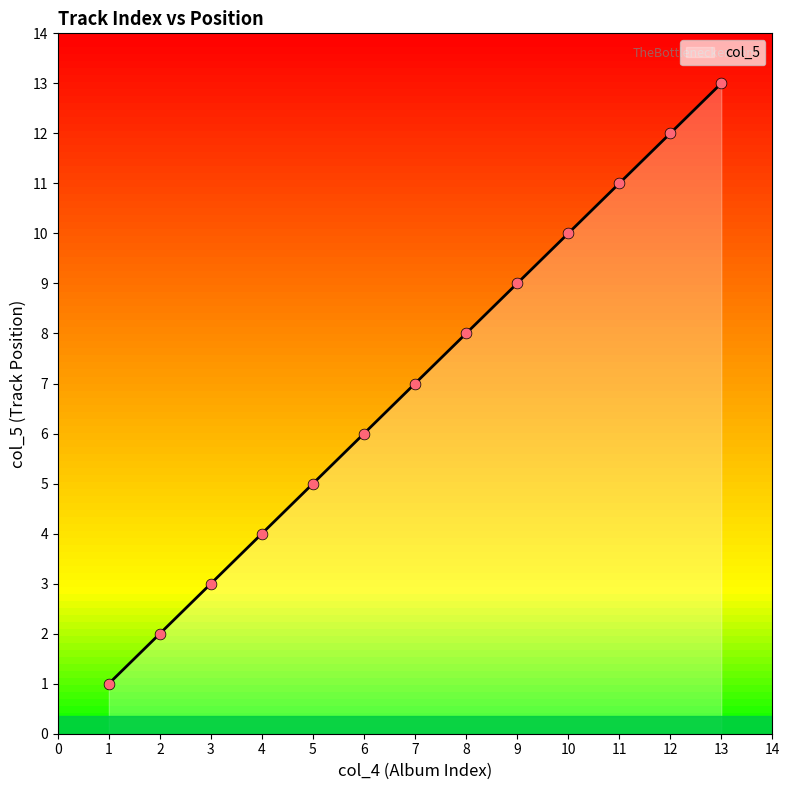

What is the change in value from 1 to 13?

+12